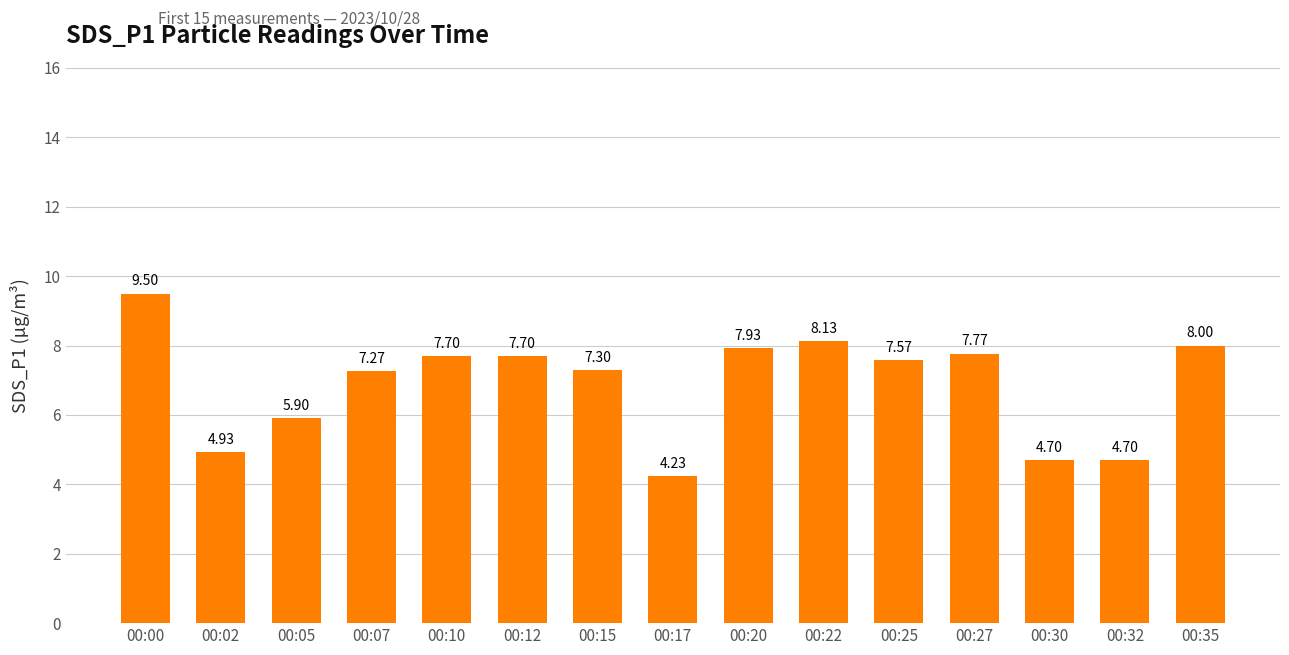

Count the number of data series in this chart.

1